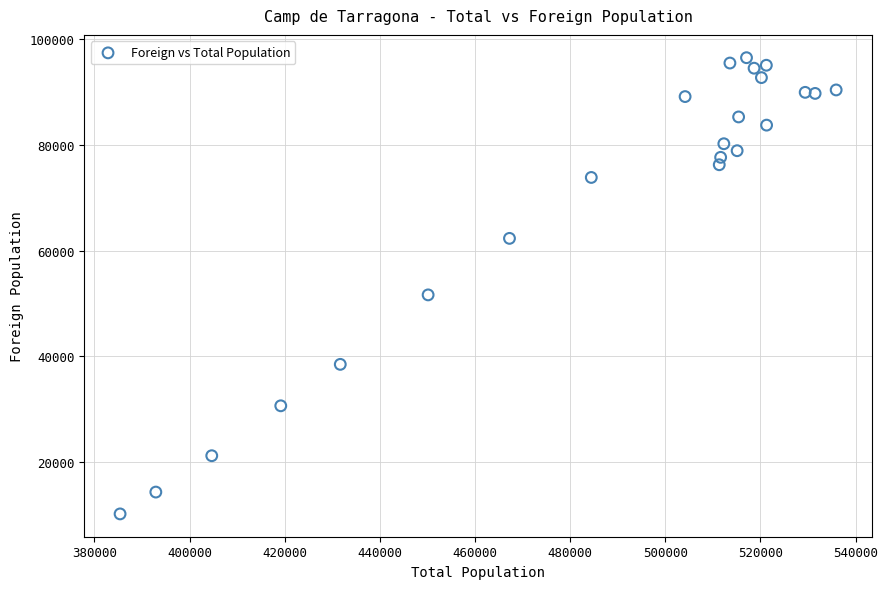

What Y value in the scatter plot is closest to 53350?

51631